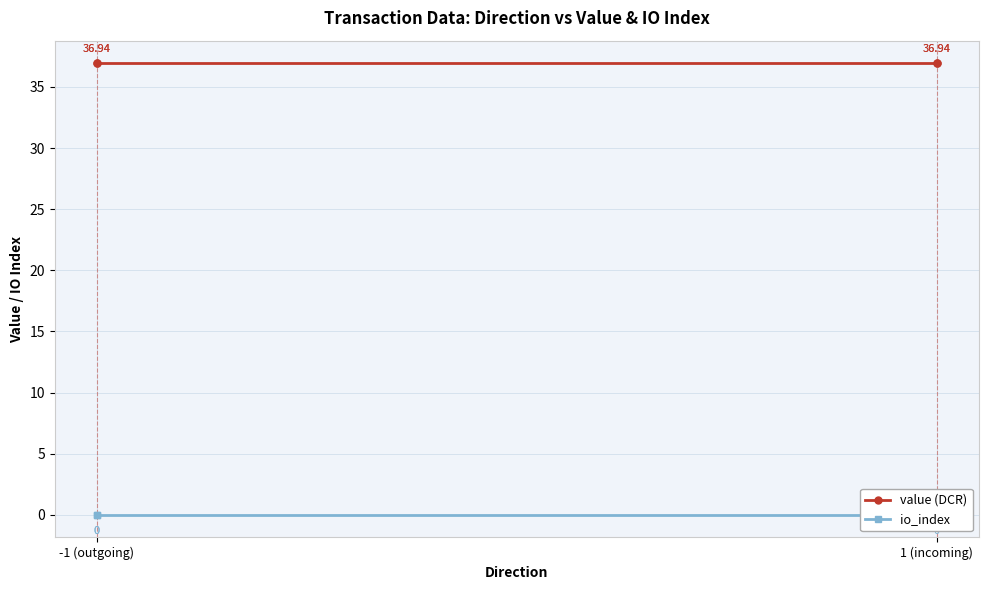

True or false: io_index has a value of 0.6 at 1 (incoming).

False